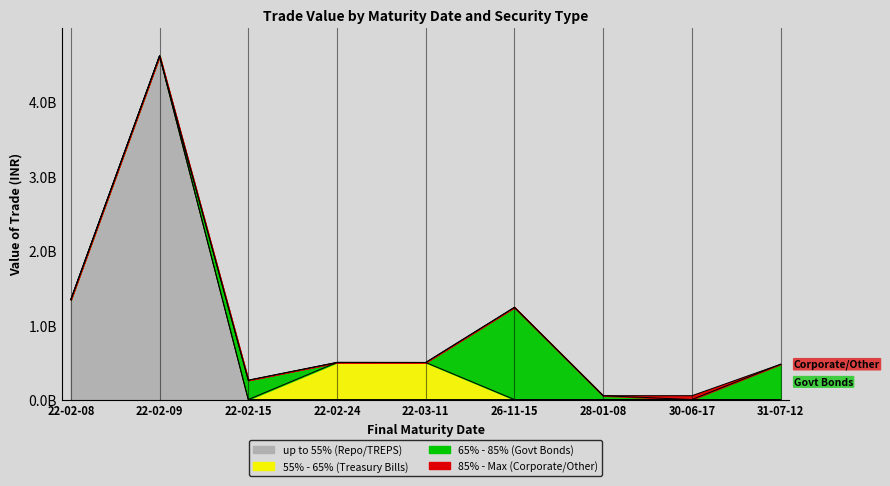

Where is 85% - Max (Corporate/Other) nearest to the value 25868917?

2022-02-08